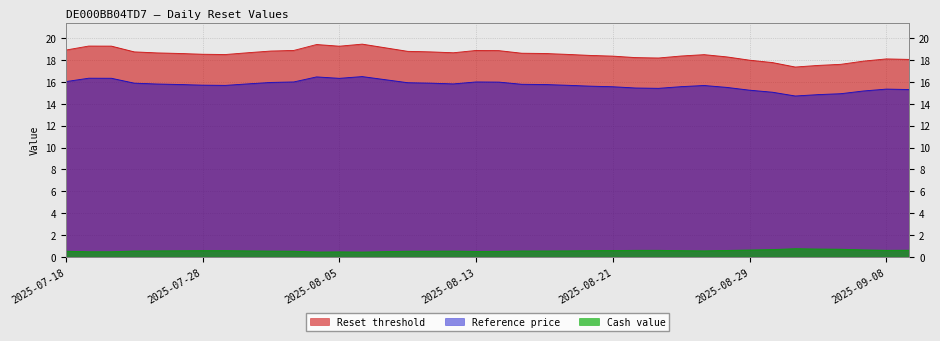

Is it true that Reset threshold equals 18.6 at 2025-08-15?

True